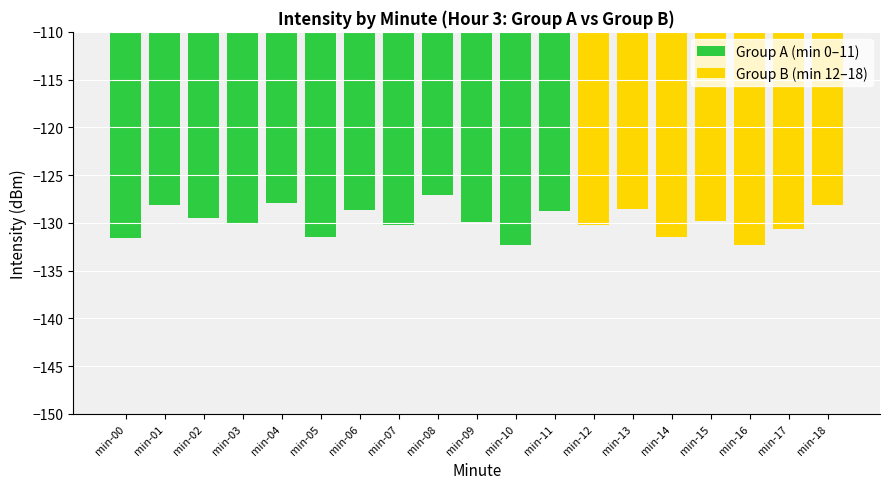

Is it true that Group B (min 12–18) equals -130.2 at min-12?

True